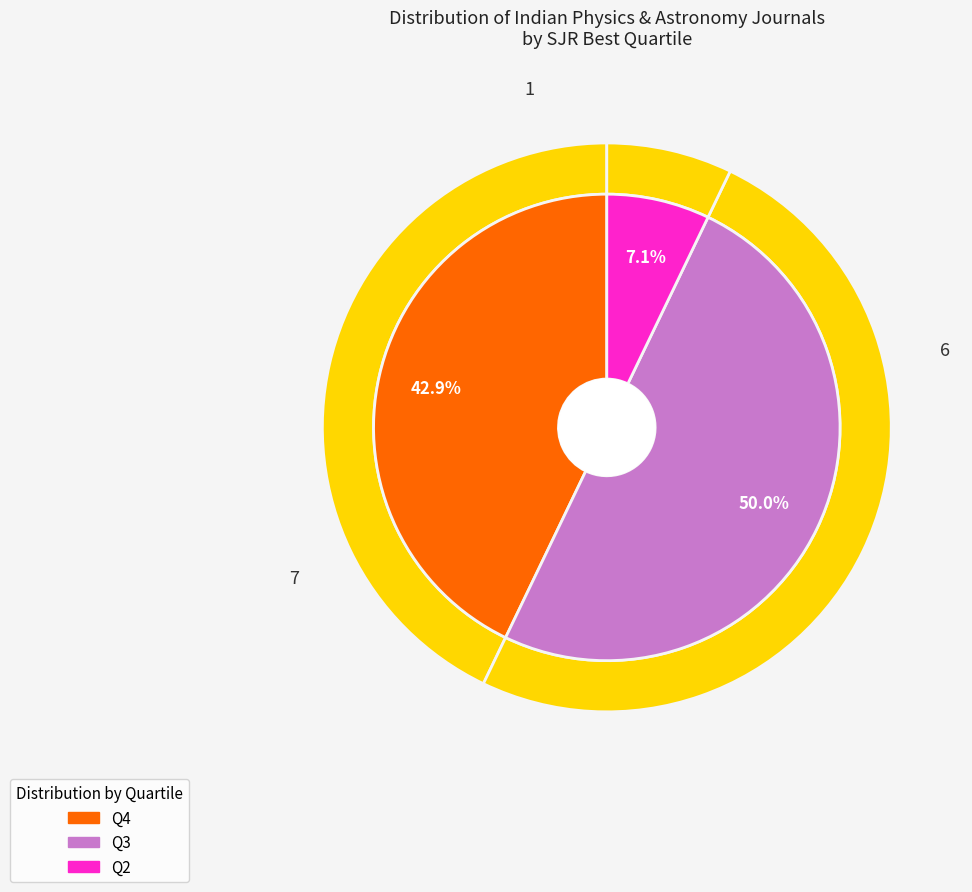

What is the total percentage of Q2 and Q4?

50.0%